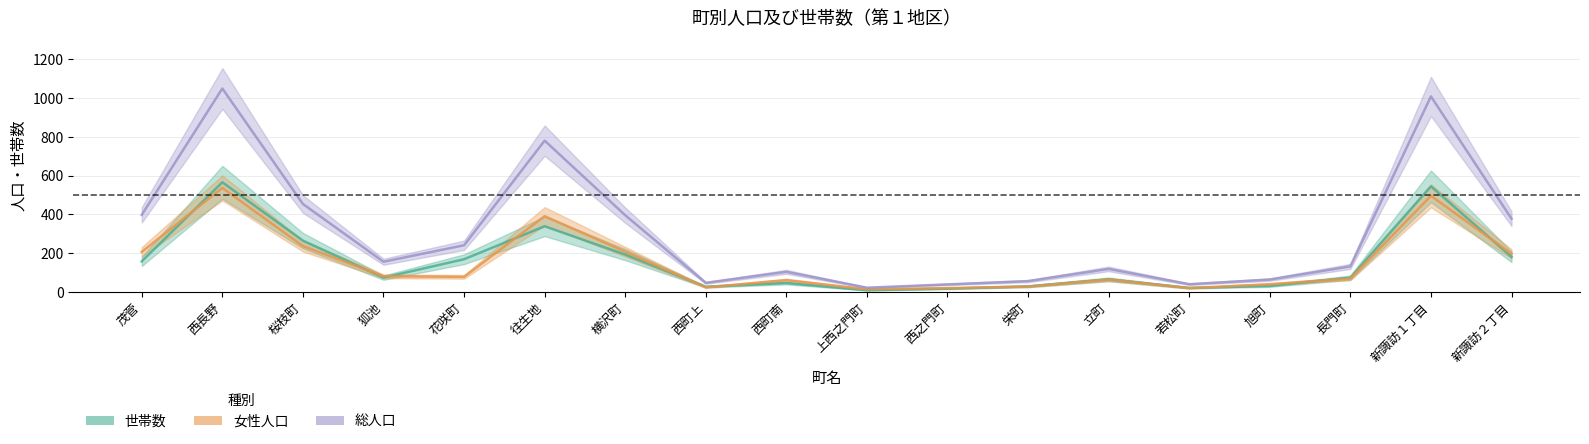

After their last crossing, which series has the higher values: 女性人口 or 世帯数?

女性人口